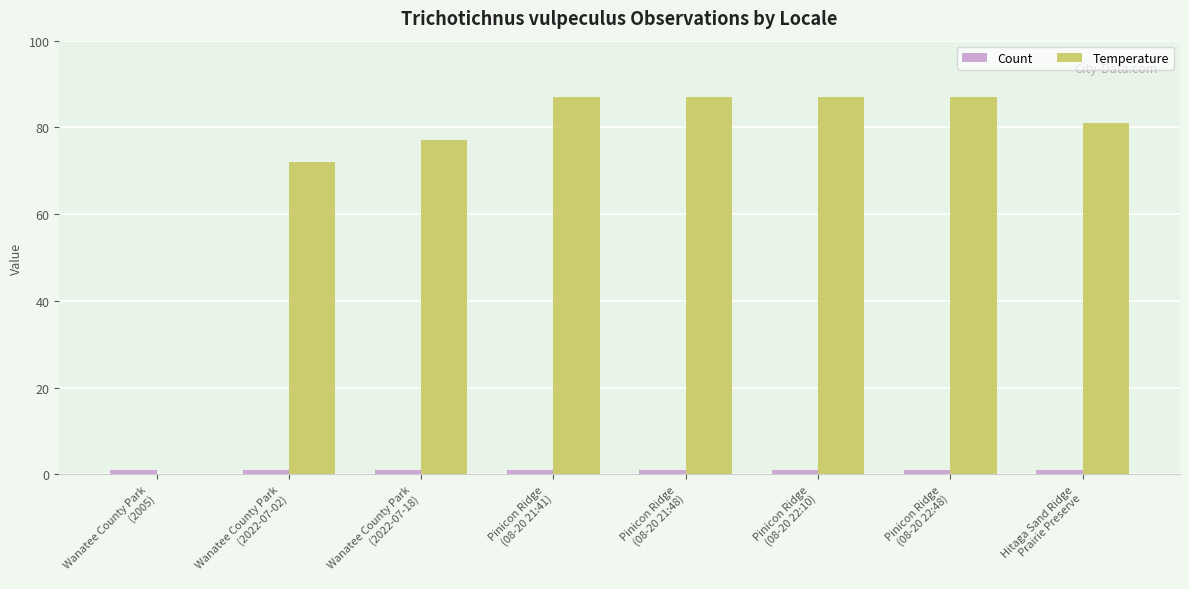

What is the maximum value shown in the chart?

87